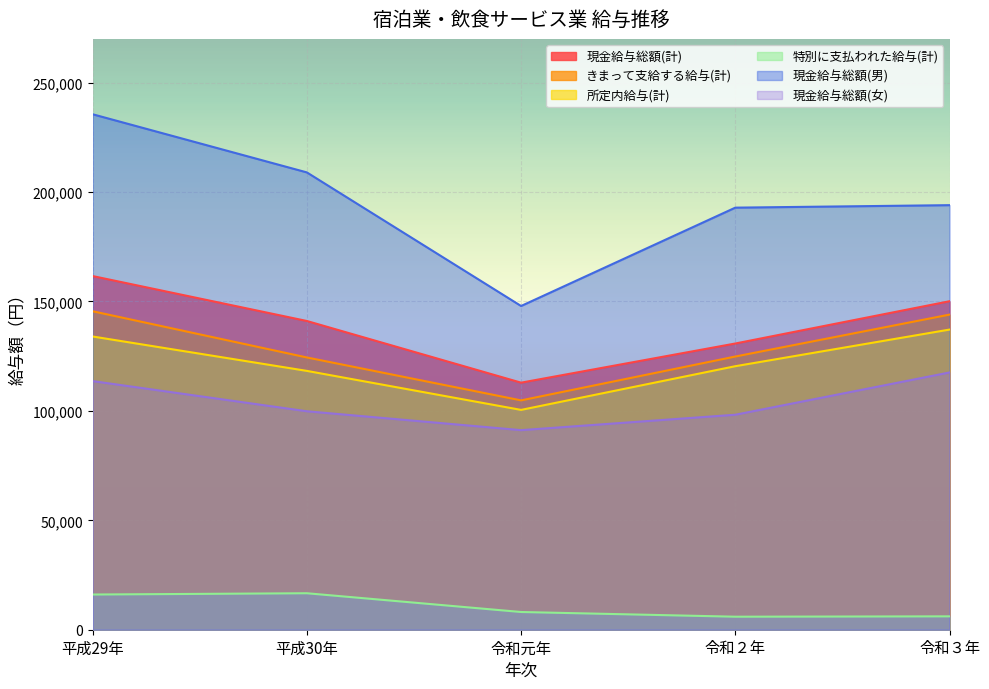

What is the spread (max minus min) of values at 令和３年?

187904